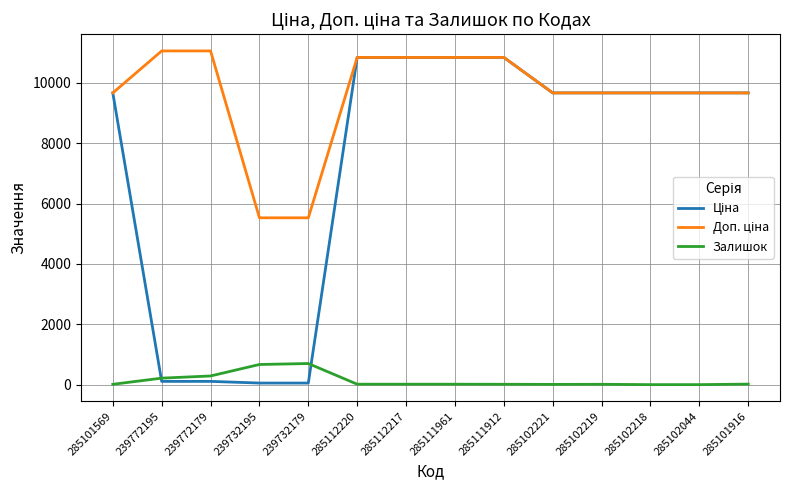

What position from the right is 285102218?

3